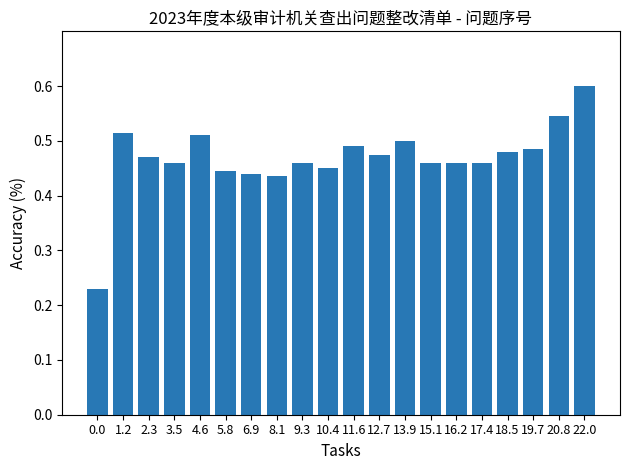

Are the bars horizontal?

No